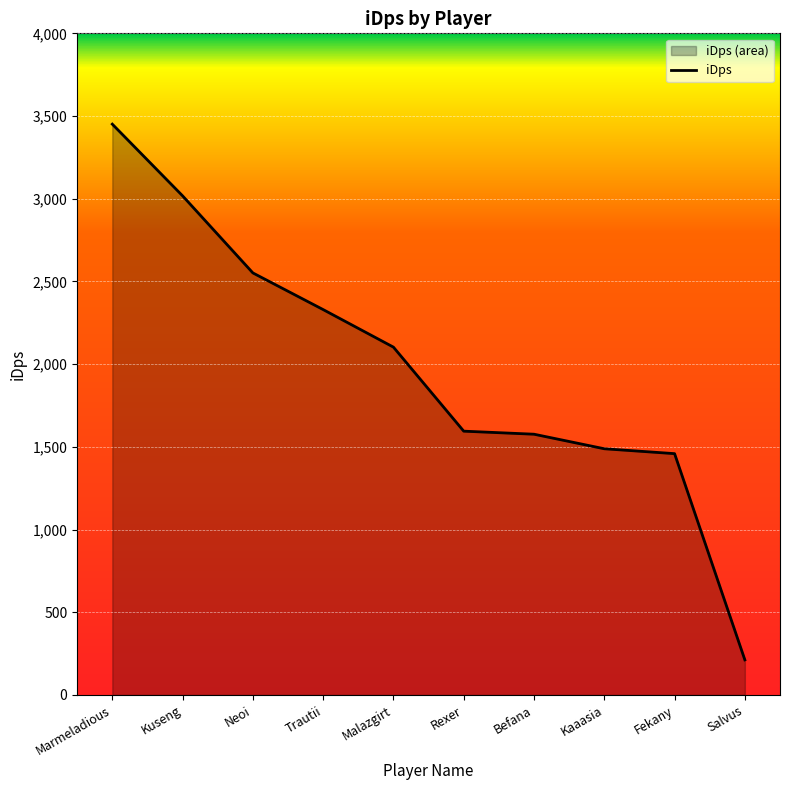

What is the smallest value displayed?

212.1